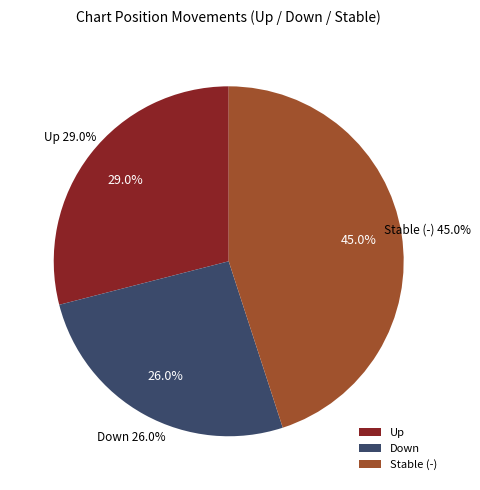

Does up account for over 50% of the chart?

No